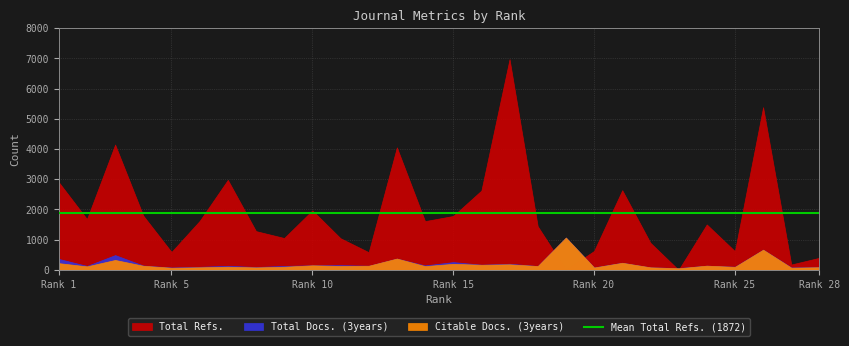

Which series has the widest spread of values?

Total Refs.